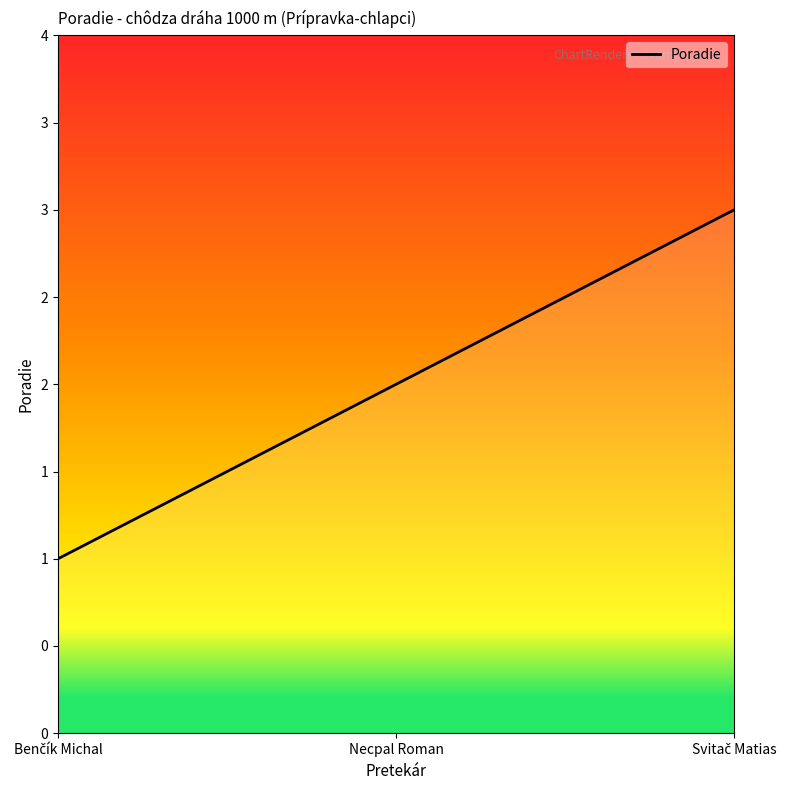

Does the chart display data point markers on the line(s)?

No